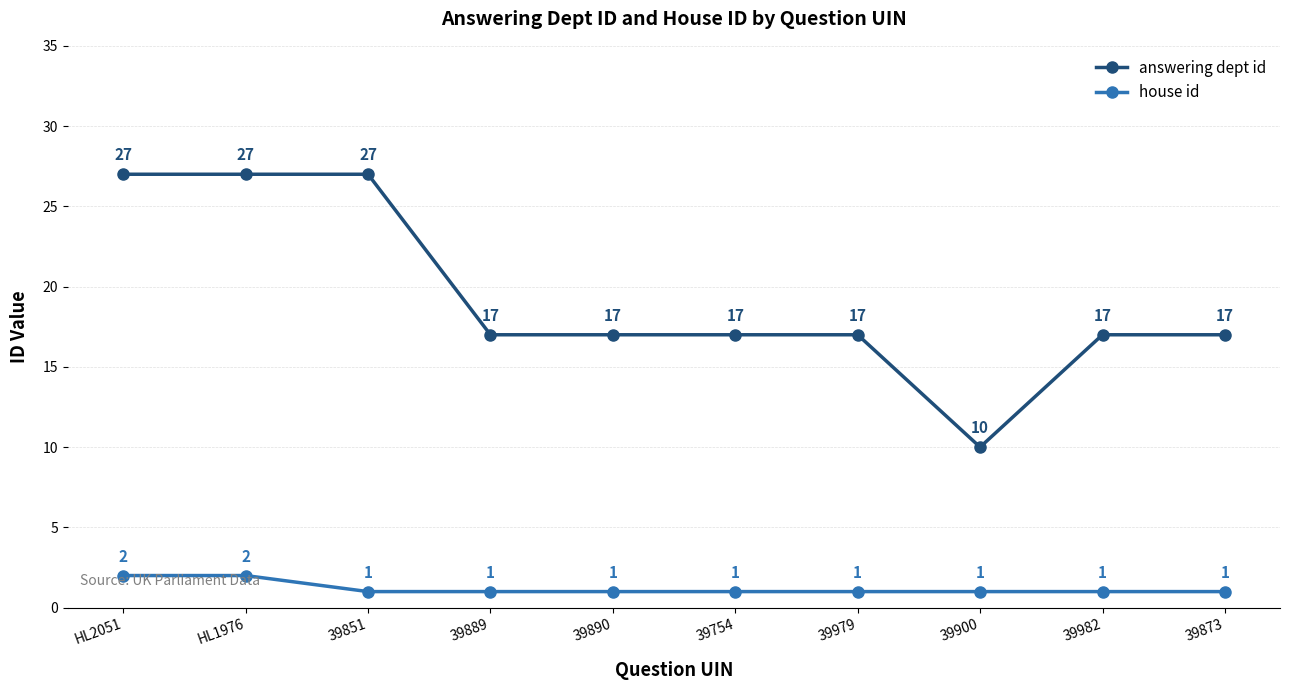

How many answering dept id values are between 17 and 27?

9